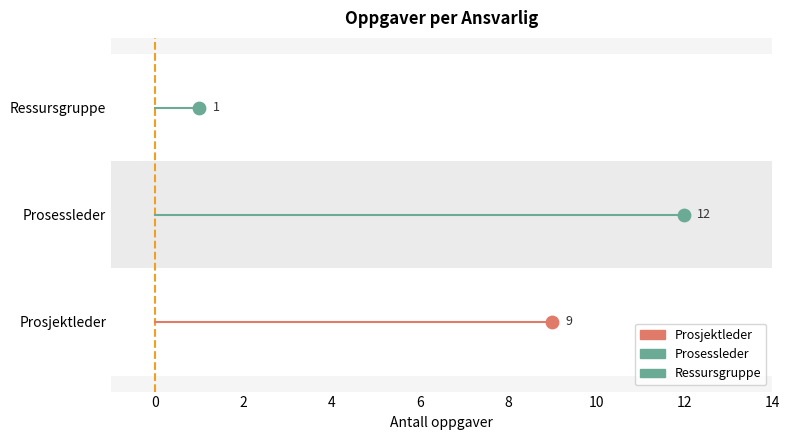

At how many categories does at least one series exceed 1?

2